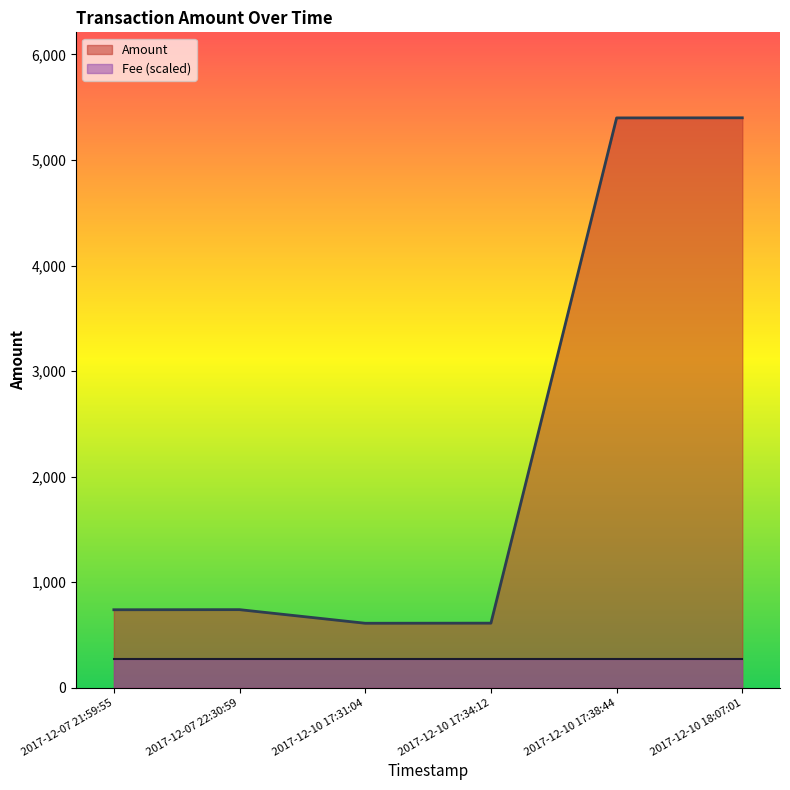

Does the chart have visible grid lines?

No